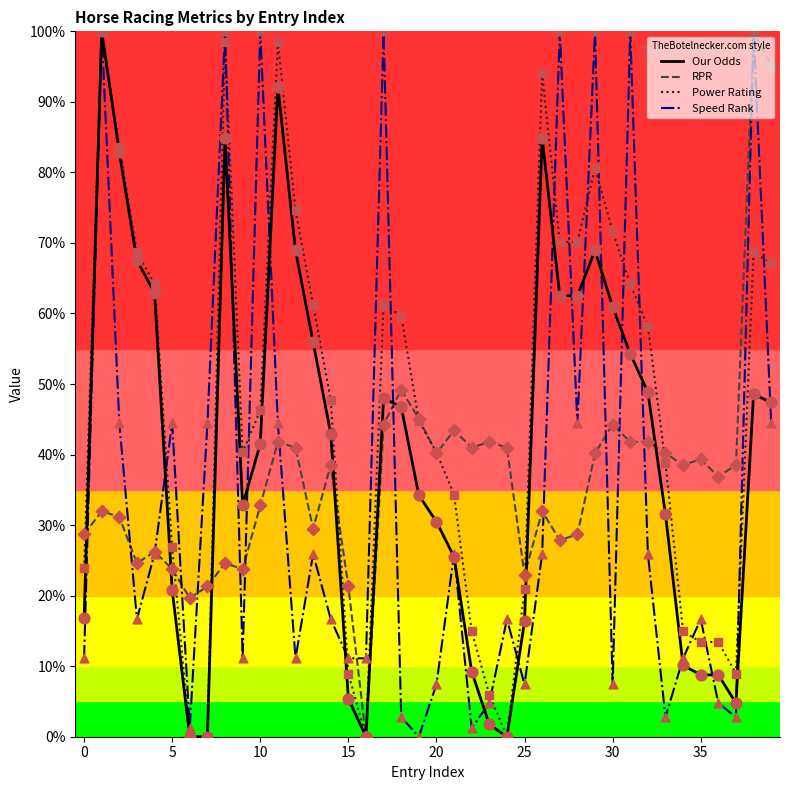

Which series has the largest total across all categories?

Power Rating